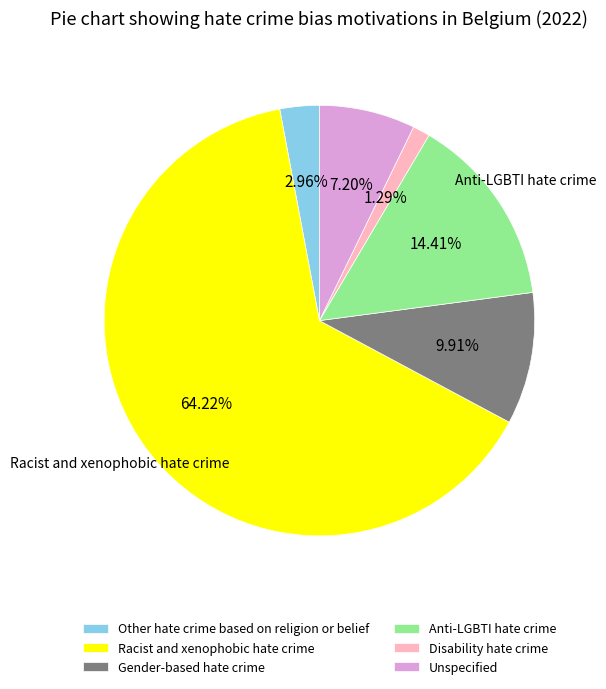

Which slice represents more than half of the pie?

Racist and xenophobic hate crime